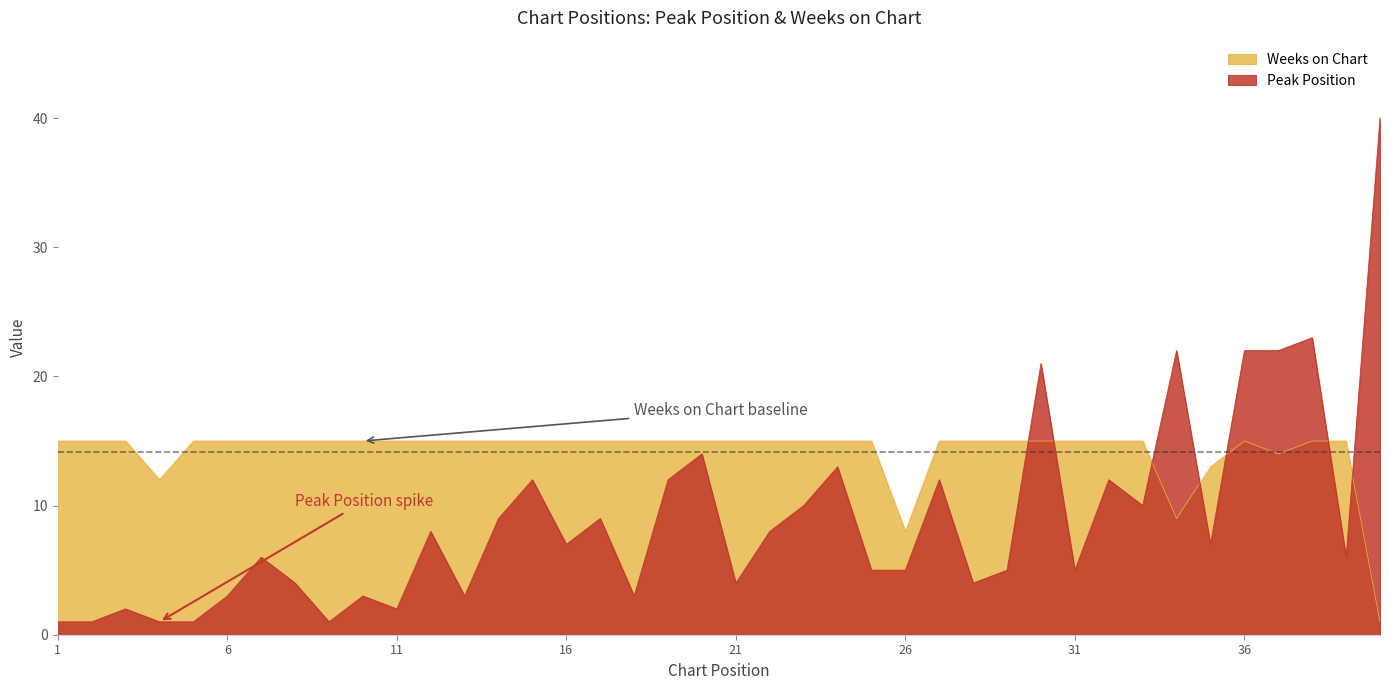

Which category has the lowest value across all series?

1